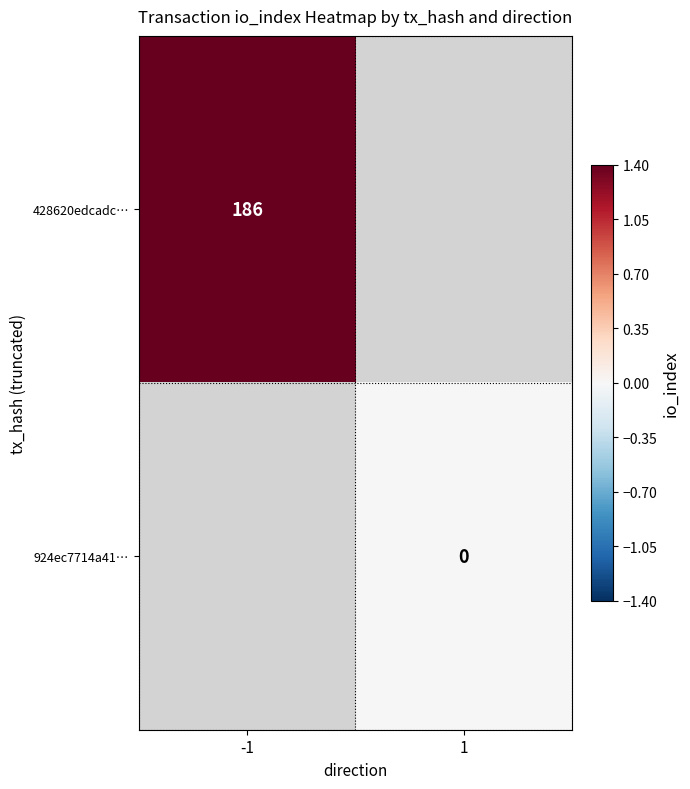

What is the greatest value displayed?

186.0